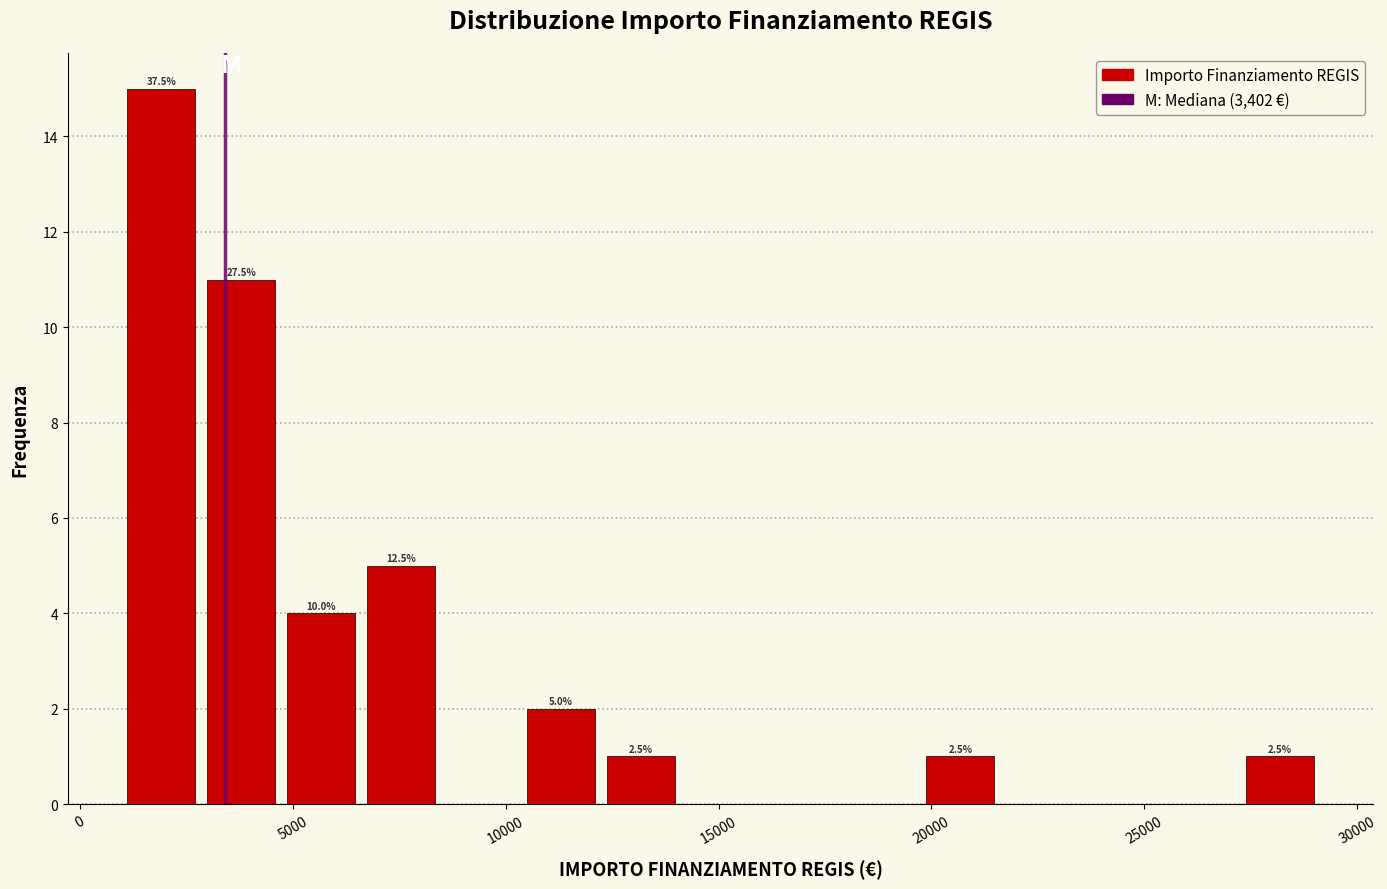

Around what value on the x-axis is the tallest bar? Give the approximate position of its centre, as read against the axis.

2000